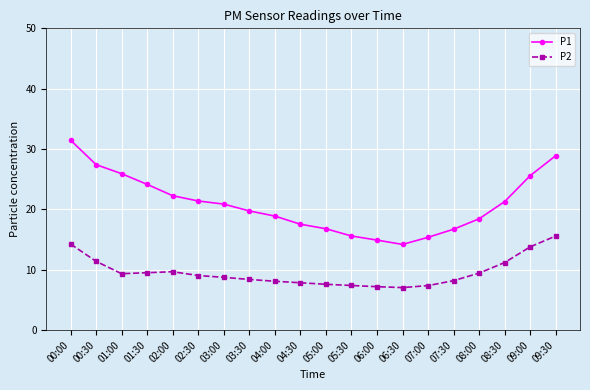

True or false: P1 has a value of 25.9 at 01:00.

True